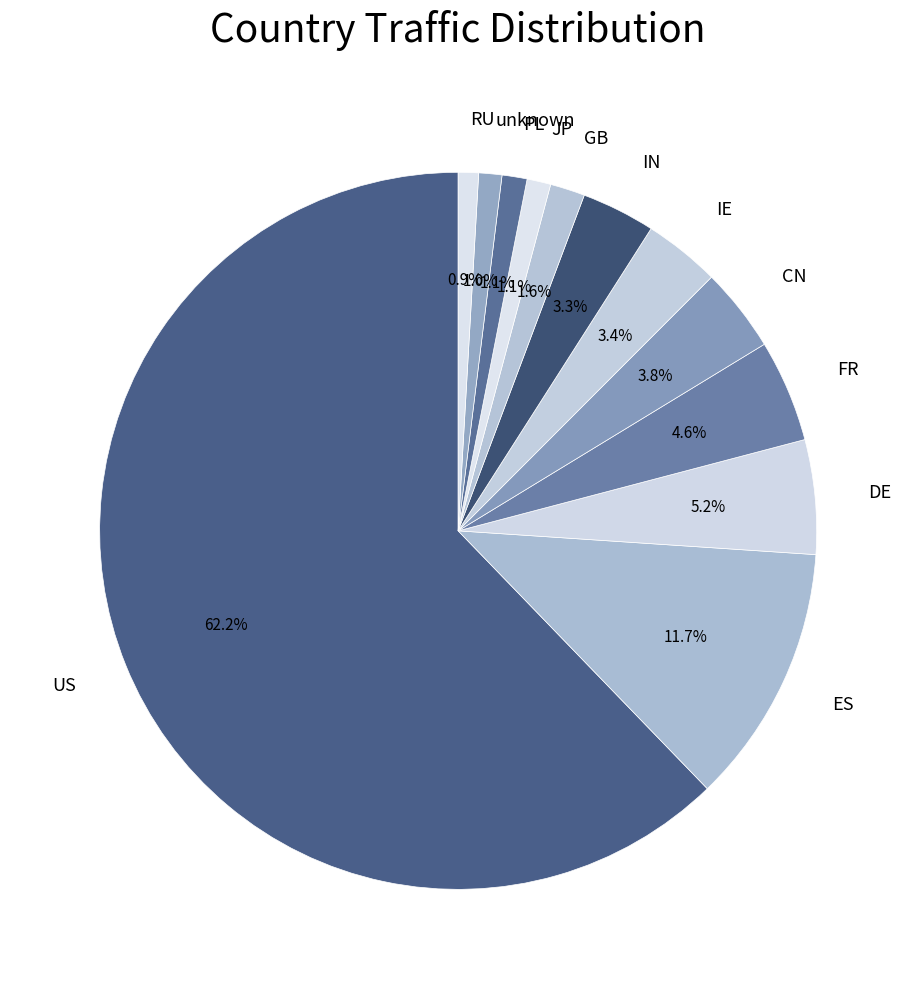

Which has a higher value, IE or US?

US